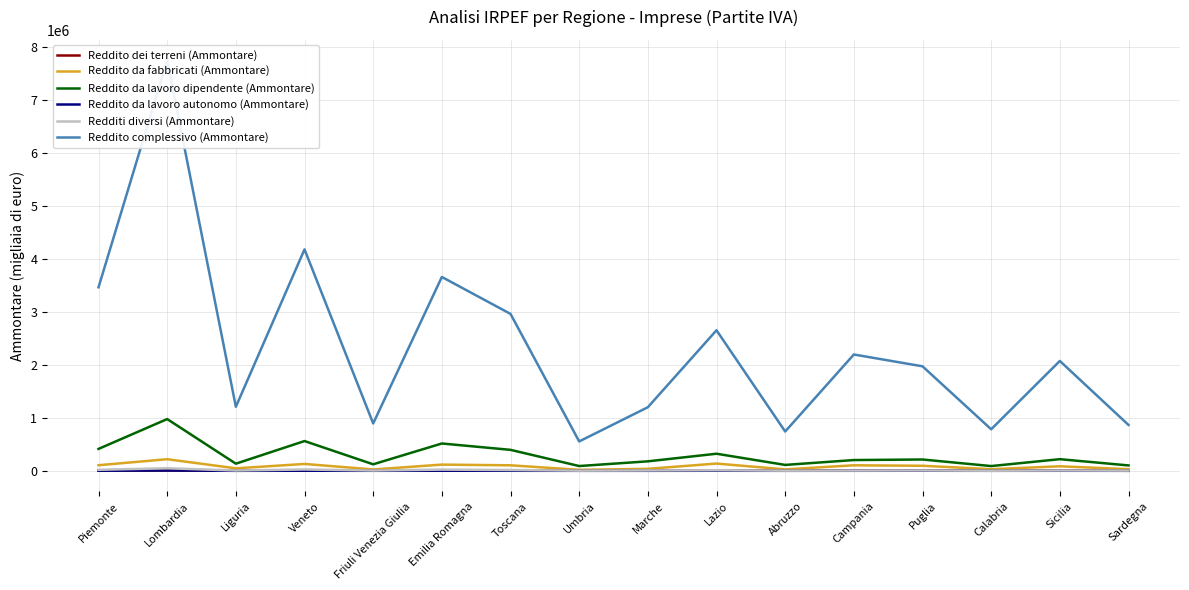

True or false: Reddito dei terreni (Ammontare) and Reddito da lavoro dipendente (Ammontare) intersect in this chart.

False